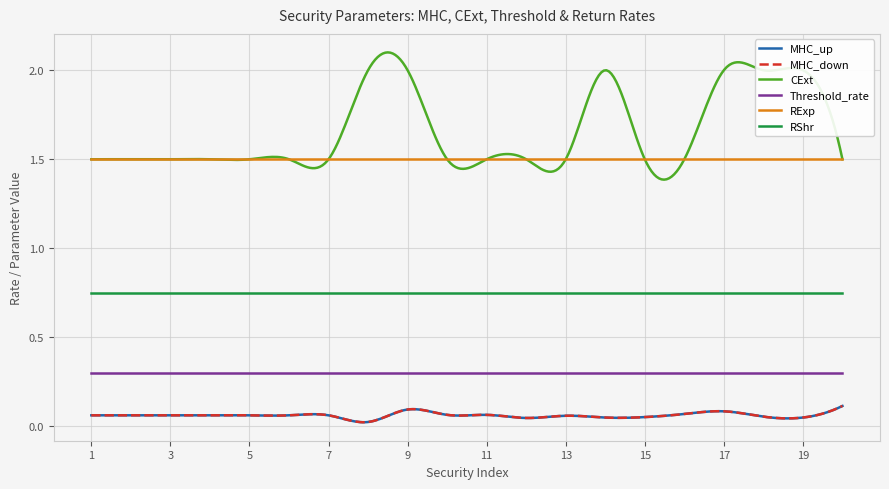

Does the chart have visible grid lines?

Yes